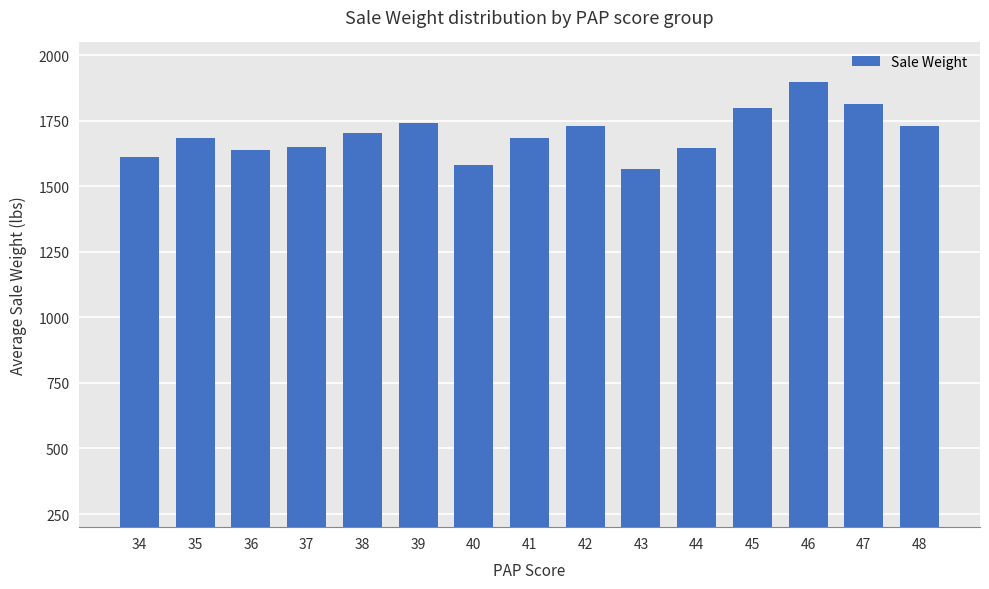

What is the difference between the maximum and minimum values?

334.3